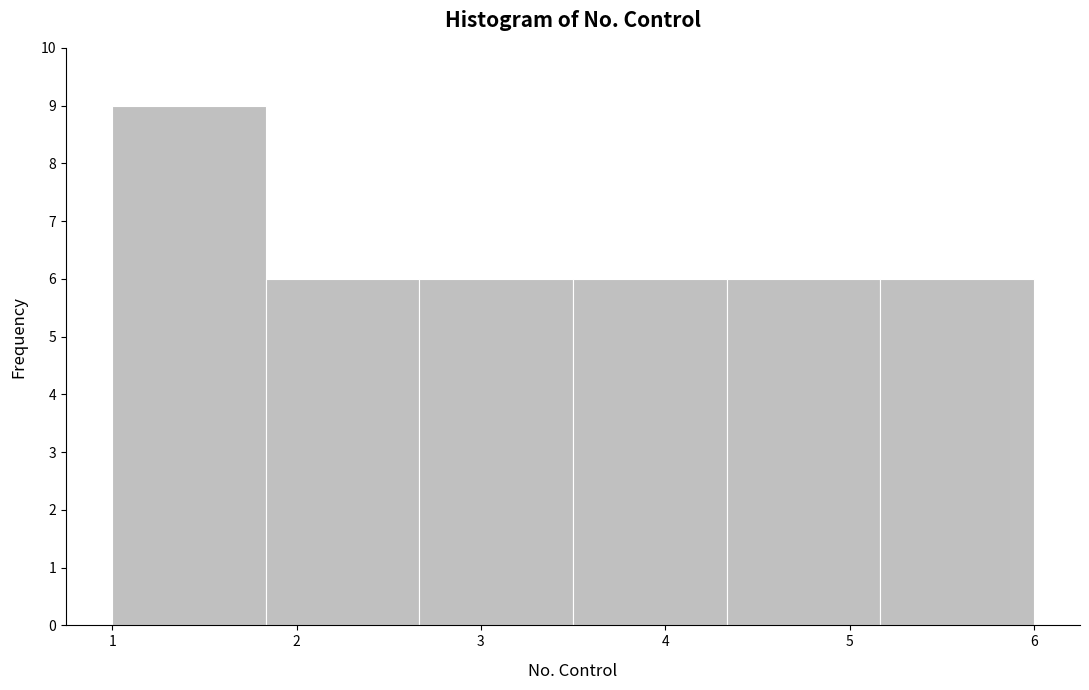

Which range on the x-axis has the tallest bar?

1.0 to 1.8